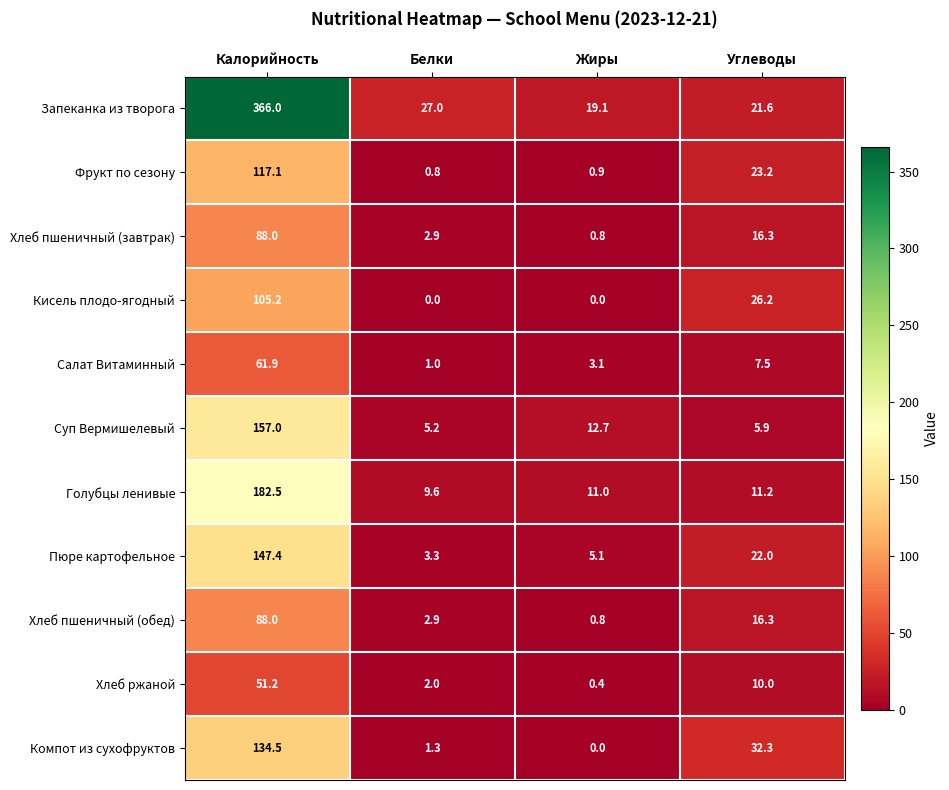

What is the minimum value for Голубцы ленивые?

9.6